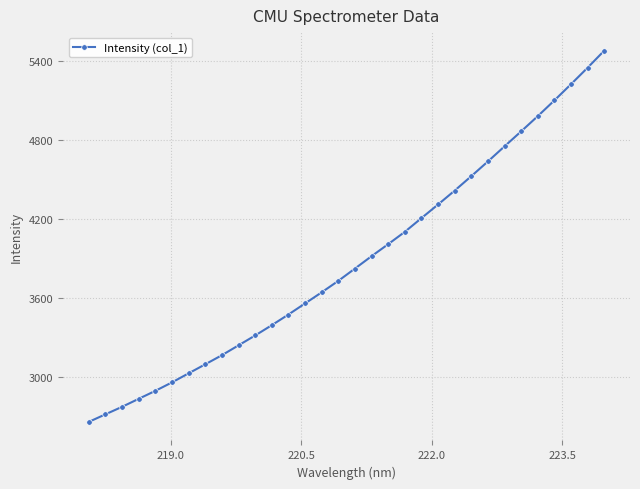

What is the value of the 9th point from the left?

3167.1